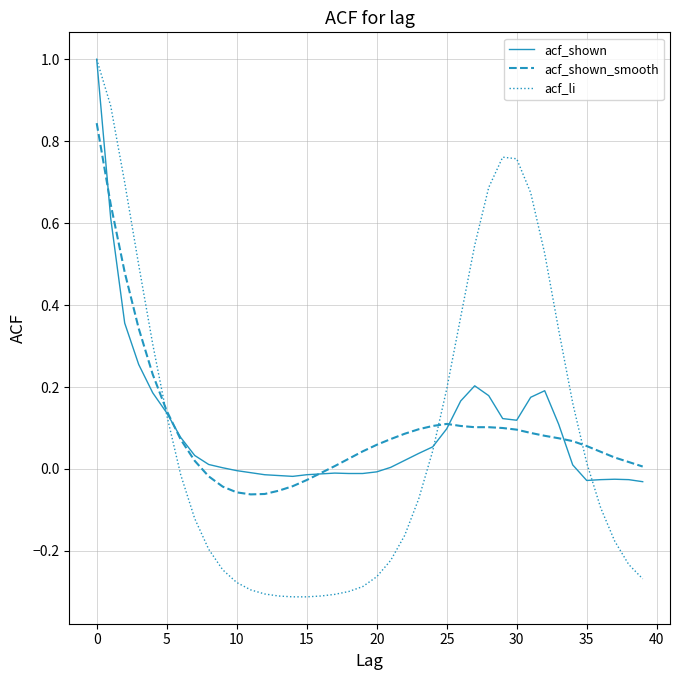

What is the greatest value displayed?

1.0